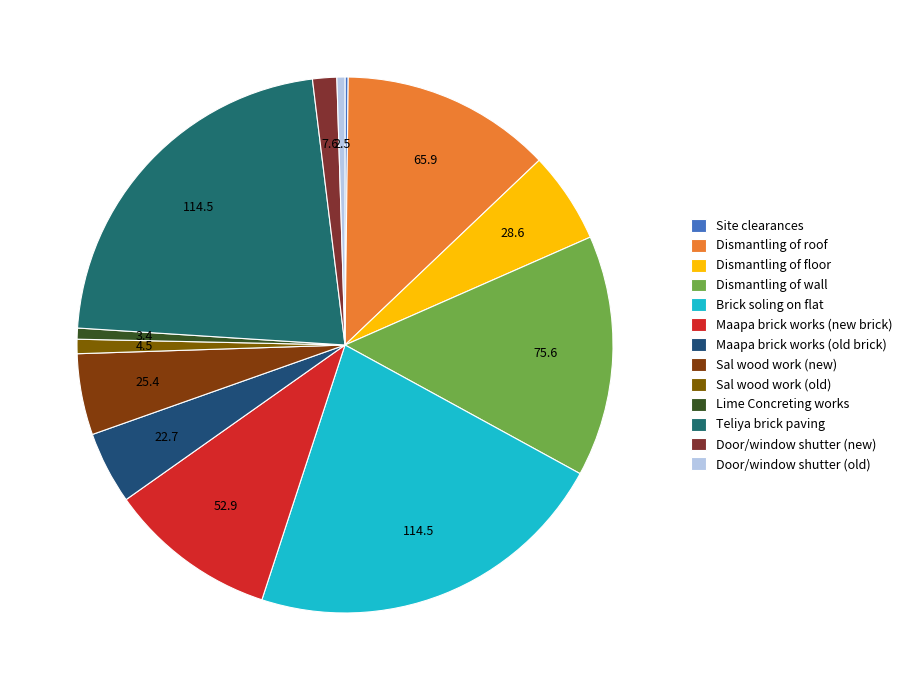

Rank the categories by value from lowest to highest.

Site clearances, Door/window shutter (old), Lime Concreting works, Sal wood work (old), Door/window shutter (new), Maapa brick works (old brick), Sal wood work (new), Dismantling of floor, Maapa brick works (new brick), Dismantling of roof, Dismantling of wall, Brick soling on flat, Teliya brick paving